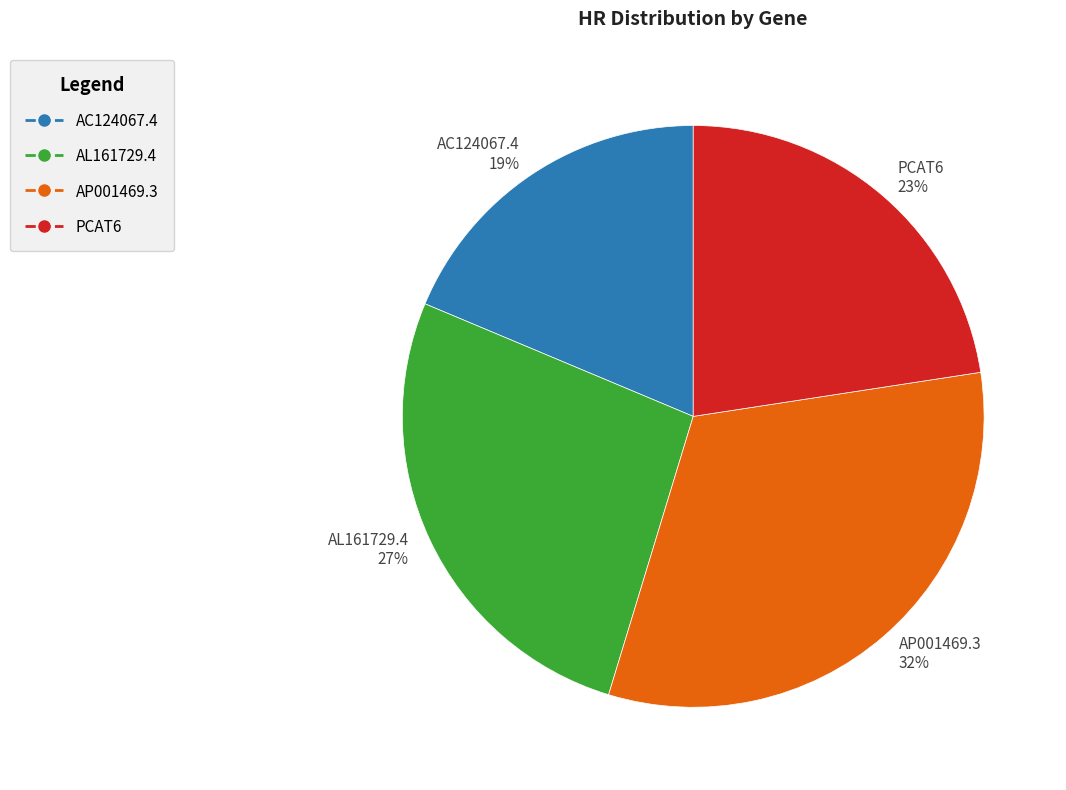

Does PCAT6 represent more than half of the total?

No